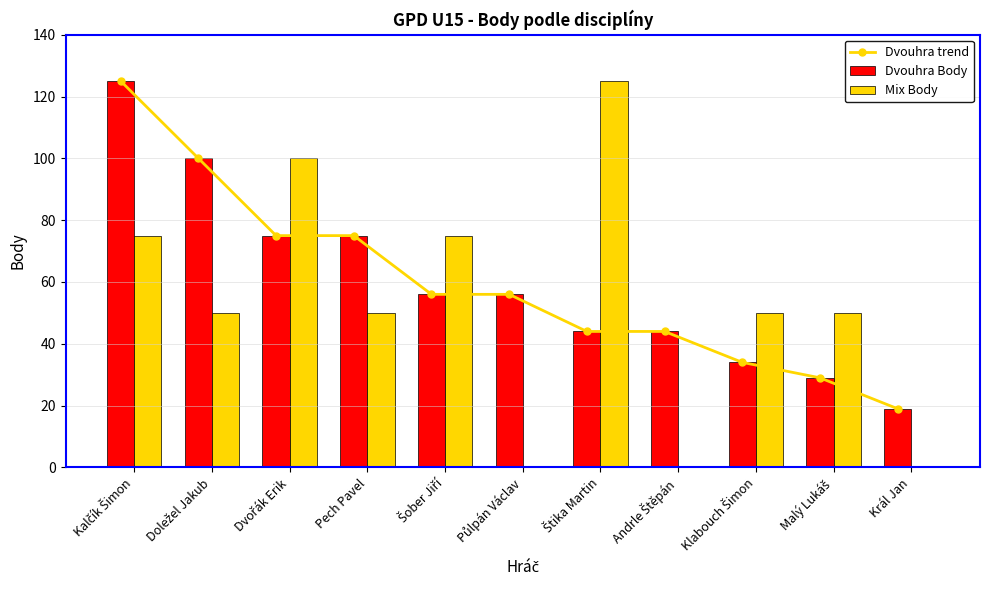

What is the label of the 4th bar from the right?

Andrle Štěpán